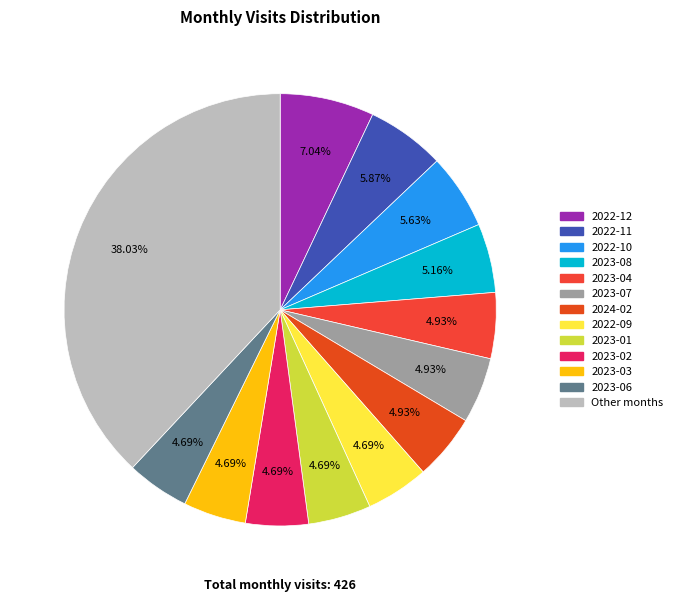

How many segments does this pie chart have?

13